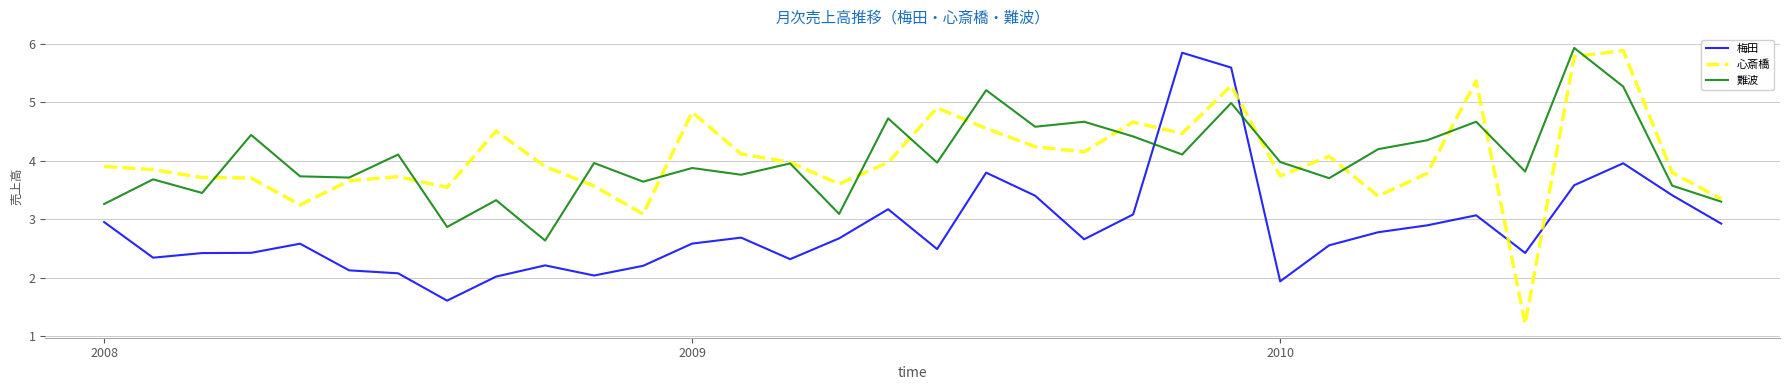

True or false: 梅田 and 難波 intersect in this chart.

True